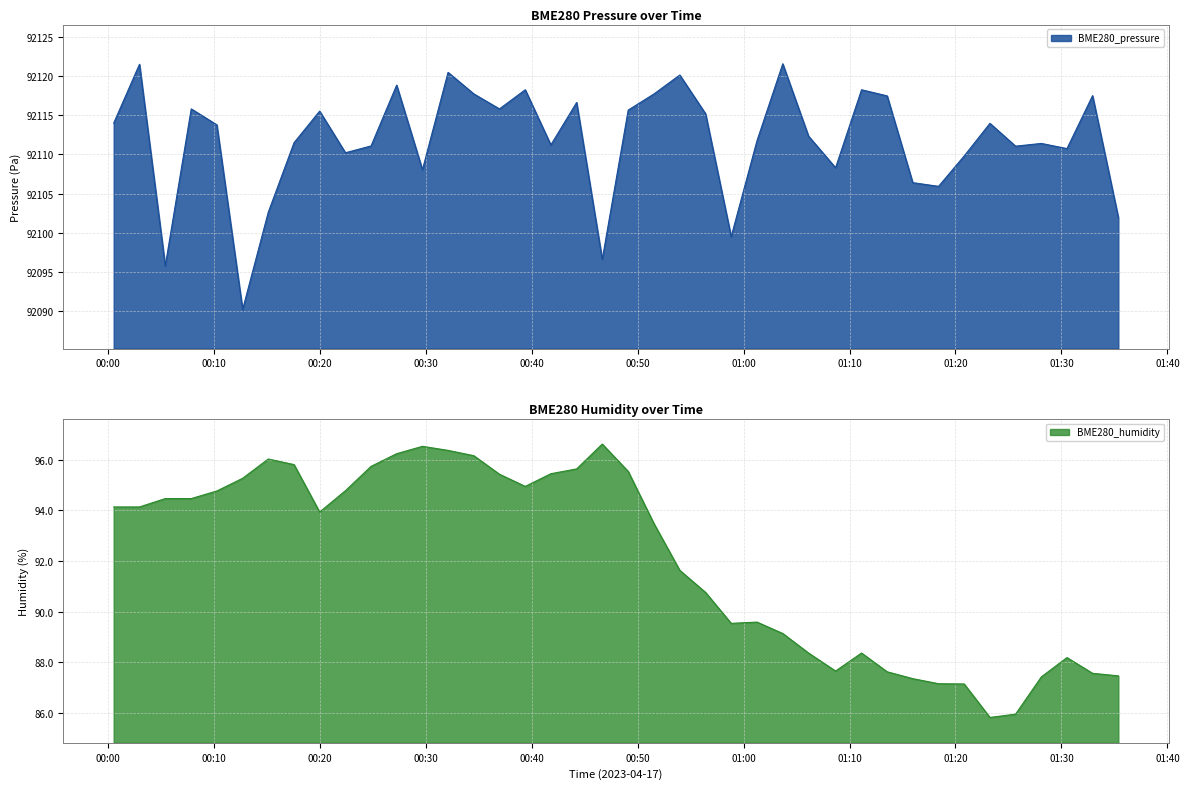

What is the smallest value displayed?

85.8